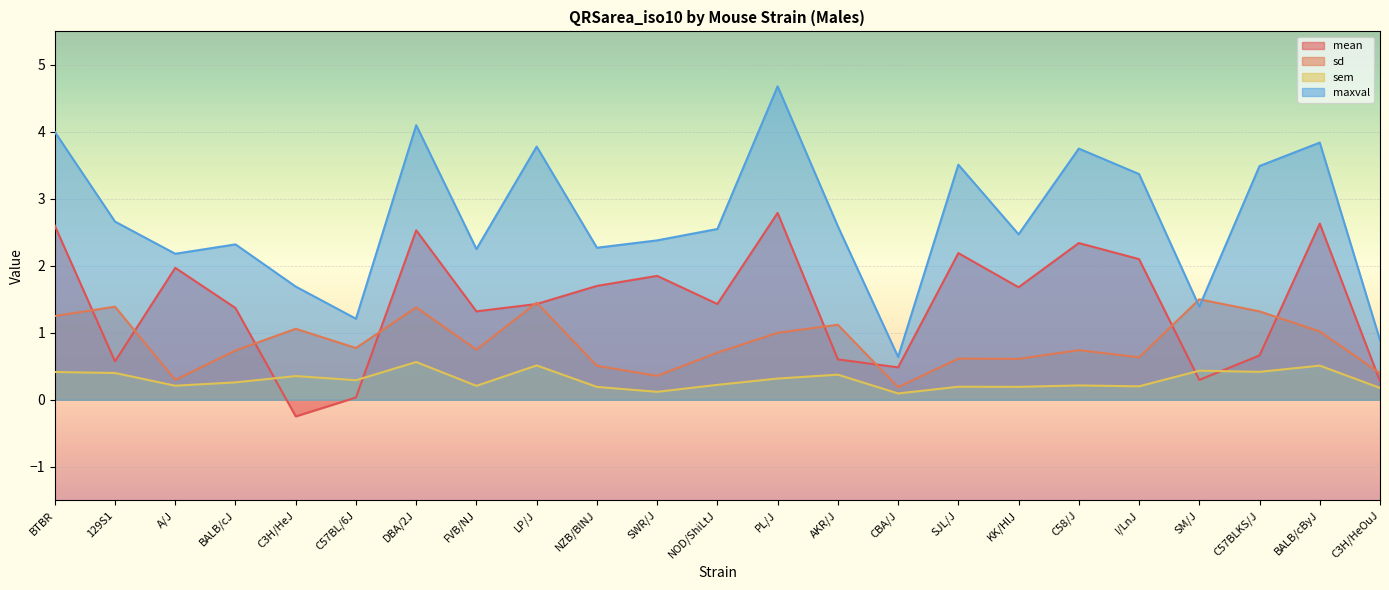

What is the spread (max minus min) of values at C57BL/6J?

1.2